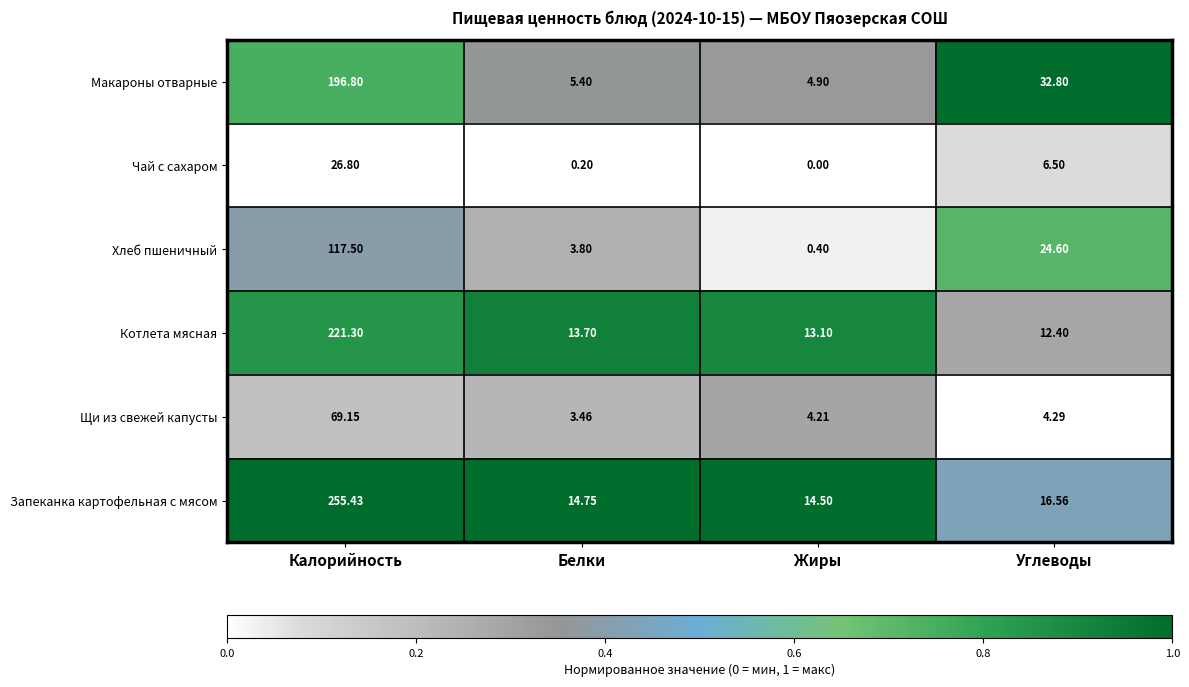

Which series has the largest total across all categories?

Запеканка картофельная с мясом